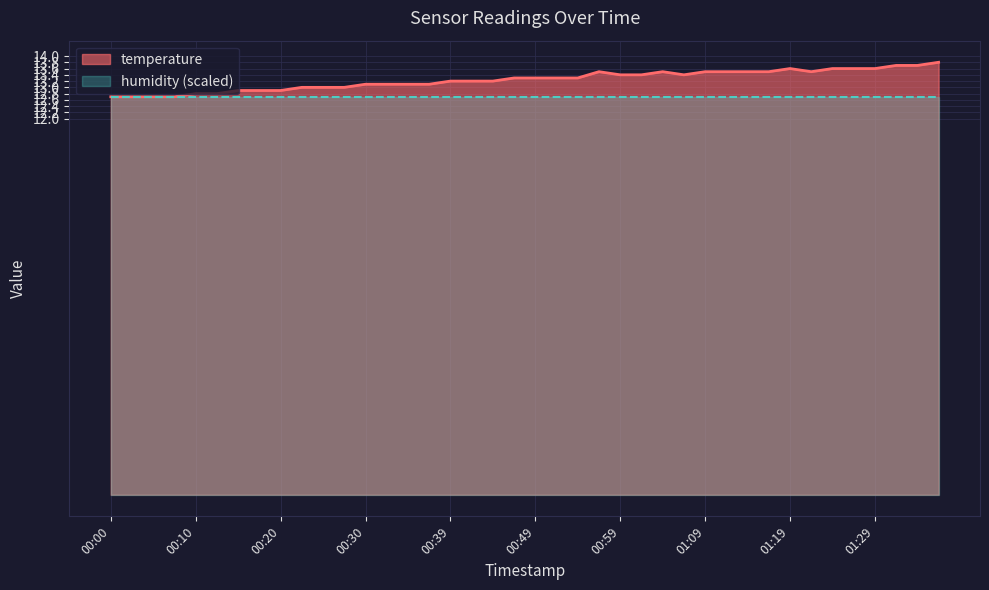

Rank the categories by value from lowest to highest.

00:00, 00:03, 00:05, 00:08, 00:10, 00:13, 00:15, 00:17, 00:20, 00:22, 00:25, 00:27, 00:30, 00:32, 00:35, 00:37, 00:39, 00:42, 00:44, 00:47, 00:49, 00:52, 00:54, 00:59, 01:02, 01:07, 00:57, 01:04, 01:09, 01:12, 01:14, 01:16, 01:21, 01:19, 01:24, 01:26, 01:29, 01:31, 01:34, 01:36